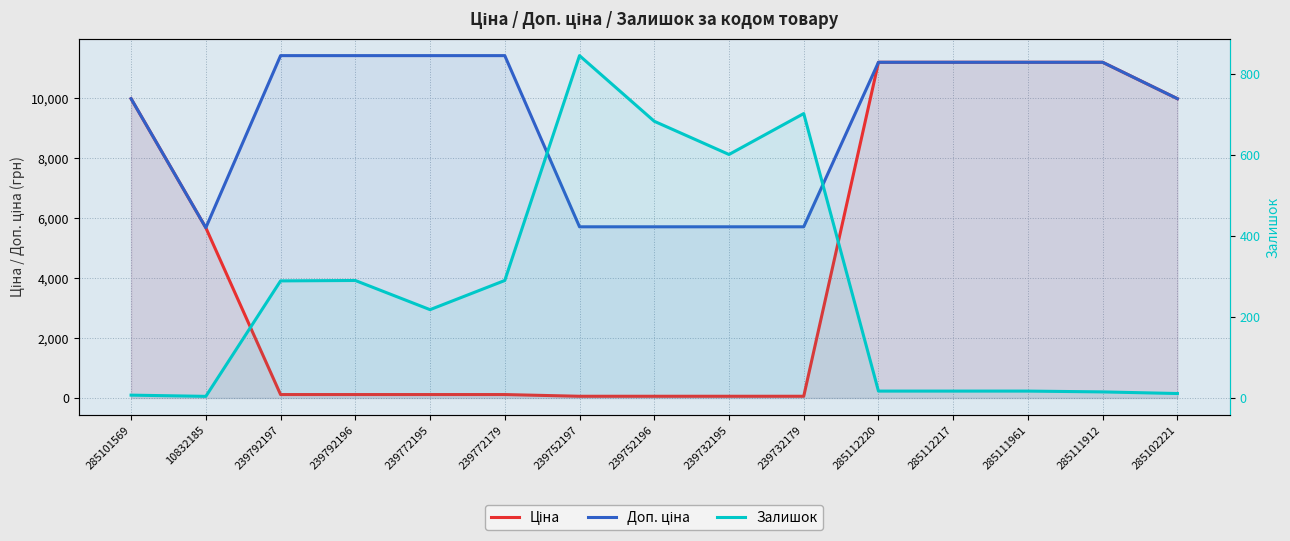

What is the average value of the Доп. ціна series?

9255.8